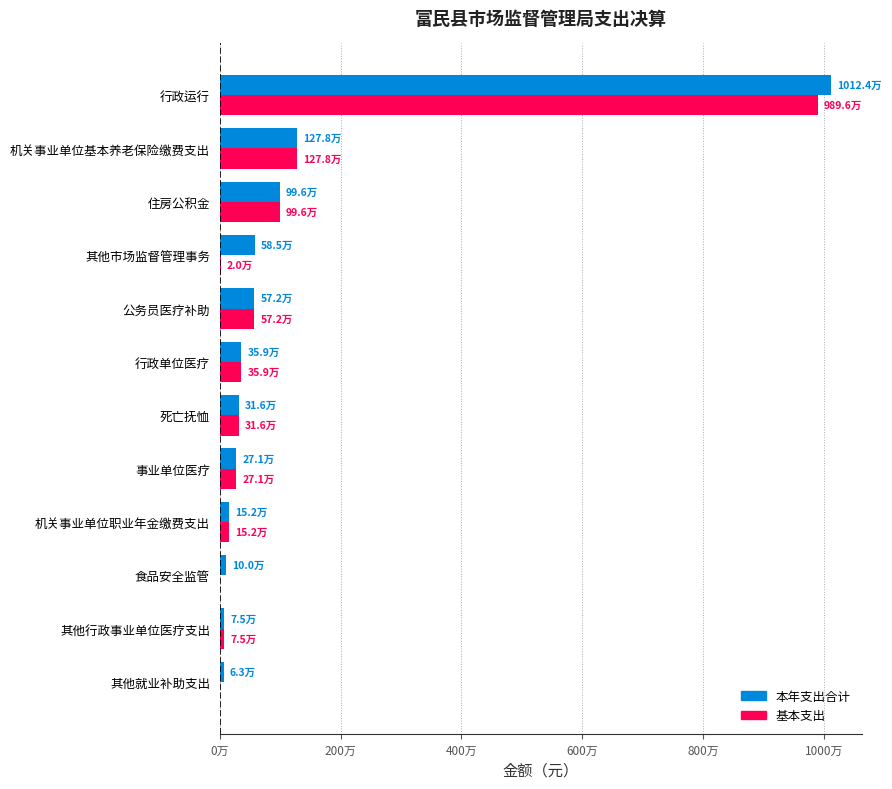

What are all the series names shown in the legend?

本年支出合计, 基本支出